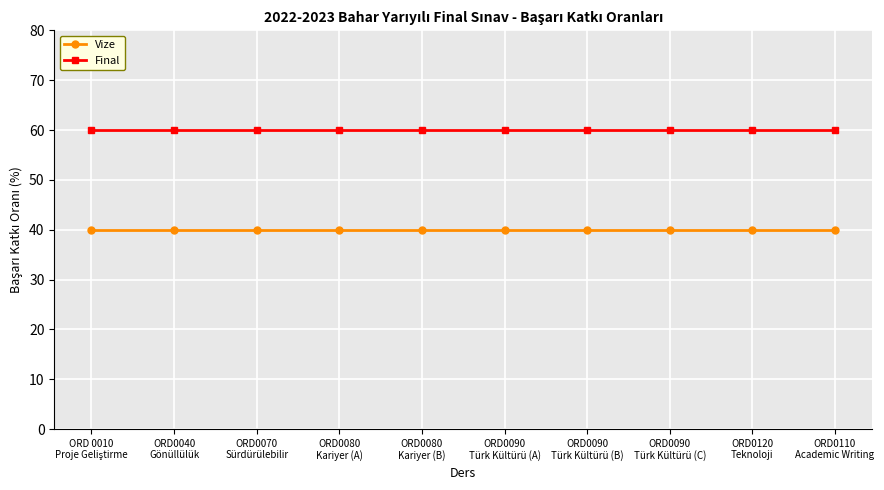

At how many categories does at least one series exceed 56?

10